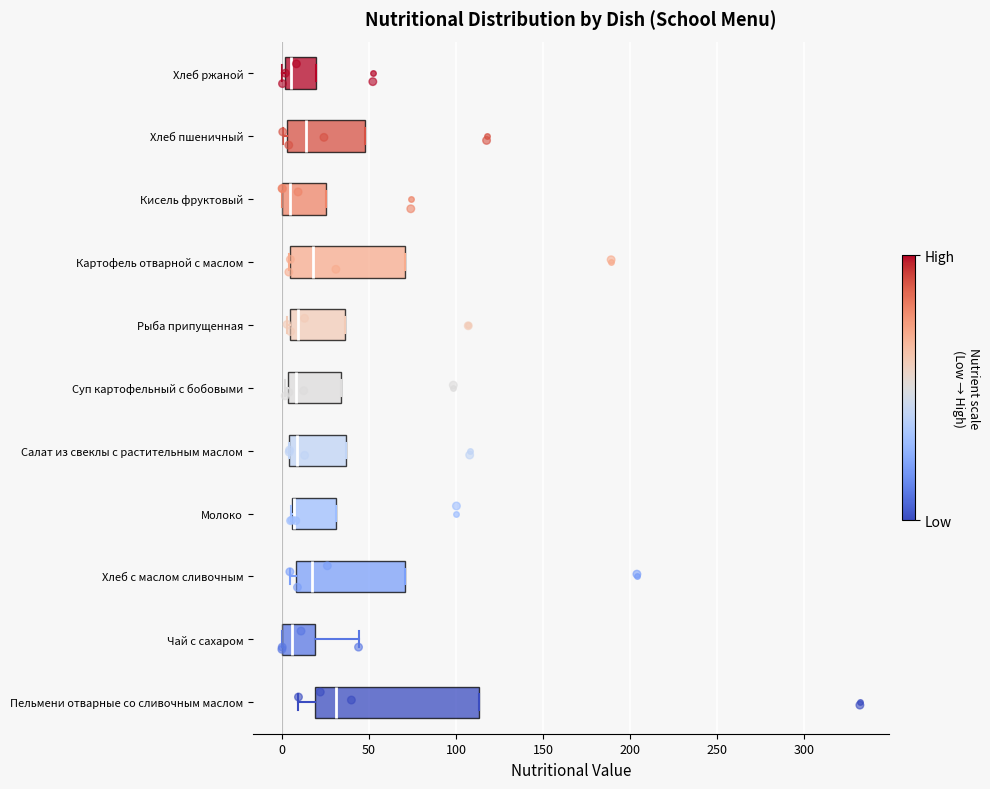

Reading bottom to top, read every box against the x-axis: the position of its median line, the range the box covers, and the ends of its whiskers. The values are not printed on the chart, so give them approximately, as read against the axis.

Пельмени отварные со сливочным маслом: median 30, box 20 to 115, whiskers 10 to 115
Чай с сахаром: median 5, box 0 to 20, whiskers 0 to 45
Хлеб с маслом сливочным: median 20, box 10 to 70, whiskers 5 to 70
Молоко: median 5 (drawn on the box's left edge), box 5 to 30, whiskers 5 to 30
Салат из свеклы с растительным маслом: median 10, box 5 to 35, whiskers 5 to 35
Суп картофельный с бобовыми: median 10, box 5 to 35, whiskers 0 to 35
Рыба припущенная: median 10, box 5 to 35, whiskers 5 to 35
Картофель отварной с маслом: median 20, box 5 to 70, whiskers 5 to 70
Кисель фруктовый: median 5, box 0 to 25, whiskers 0 to 25
Хлеб пшеничный: median 15, box 5 to 45, whiskers 0 to 45
Хлеб ржаной: median 5, box 0 to 20, whiskers 0 to 20